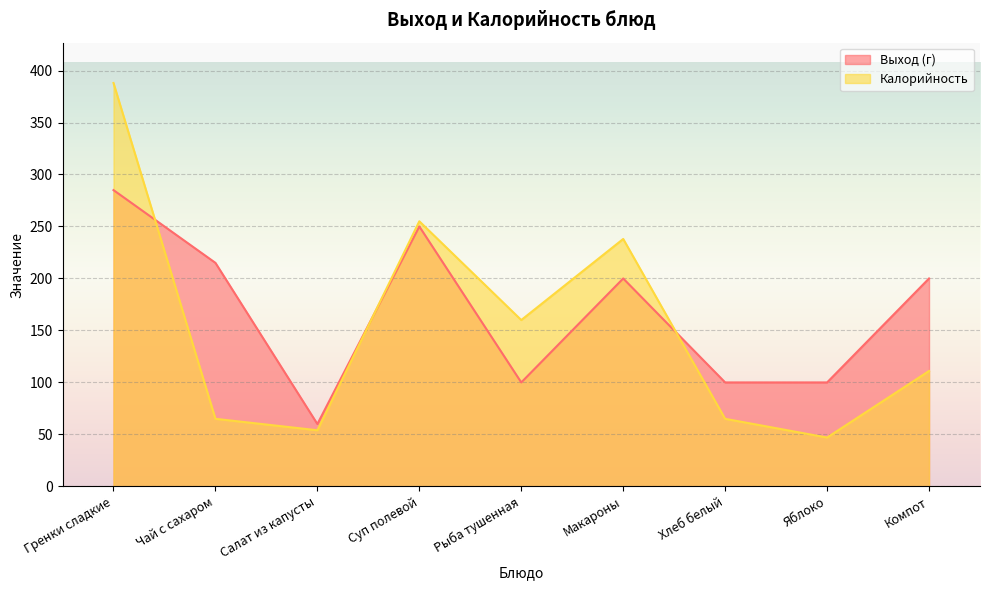

What is the difference between the highest and lowest values at Чай с сахаром?

150